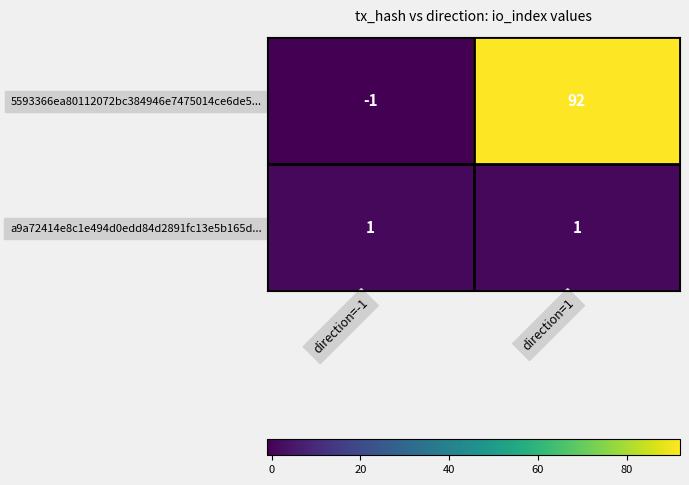

Which series has the largest range (max minus min)?

5593366ea80112072bc384946e7475014ce6de5...